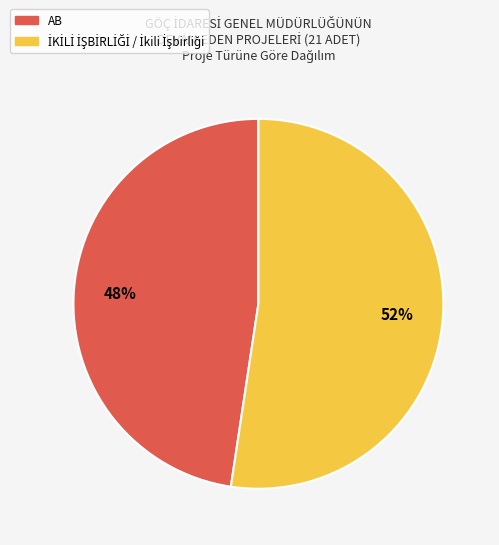

To the nearest percent, what percentage of the pie is AB?

48%